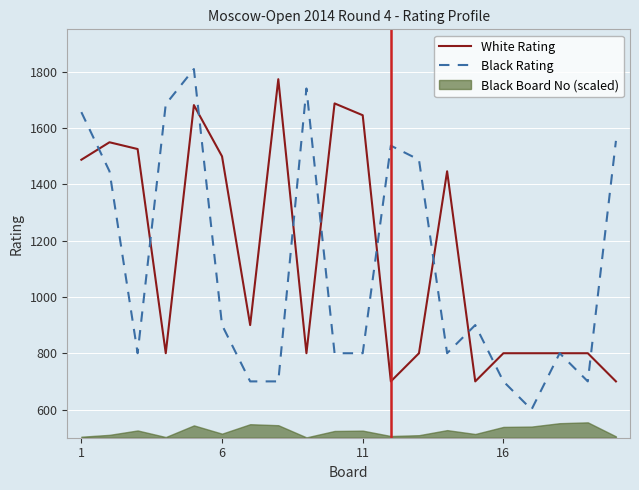

What is the difference between the second highest and minimum values in the White Rating series?

987